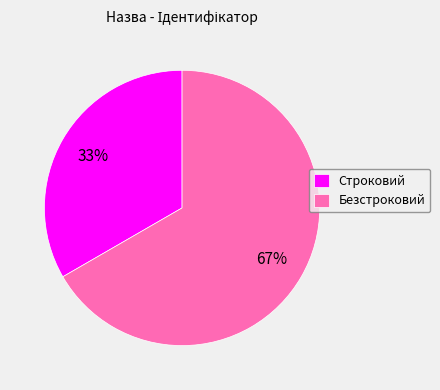

Which category has the smallest portion of the pie?

Строковий